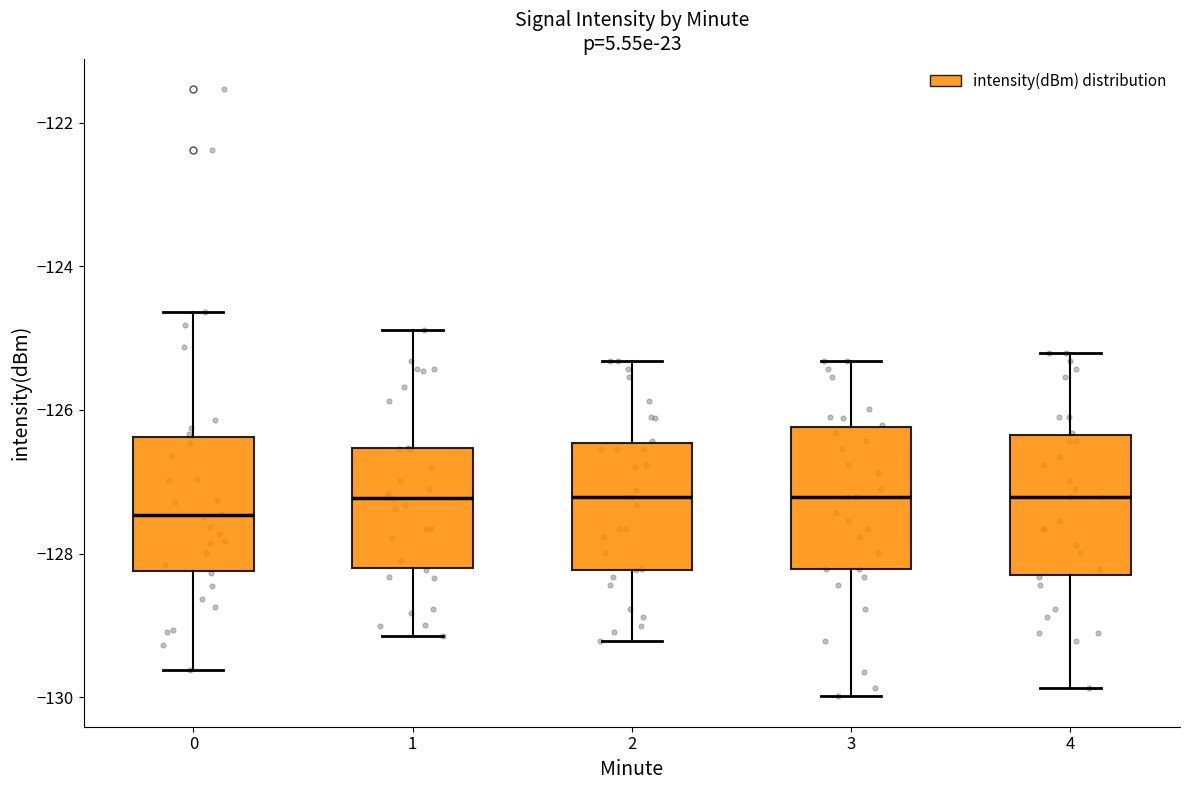

Reading left to right, transcribe this box plot: for each box, give where its median line is, the range the box spans, and where its two whiskers end, as read against the y-axis. The values are not printed on the chart, so give them approximately, as read against the axis.

0: median -127.4, box -128.2 to -126.4, whiskers -129.6 to -124.6
1: median -127.2, box -128.2 to -126.6, whiskers -129.2 to -124.8
2: median -127.2, box -128.2 to -126.4, whiskers -129.2 to -125.4
3: median -127.2, box -128.2 to -126.2, whiskers -130.0 to -125.4
4: median -127.2, box -128.2 to -126.4, whiskers -129.8 to -125.2